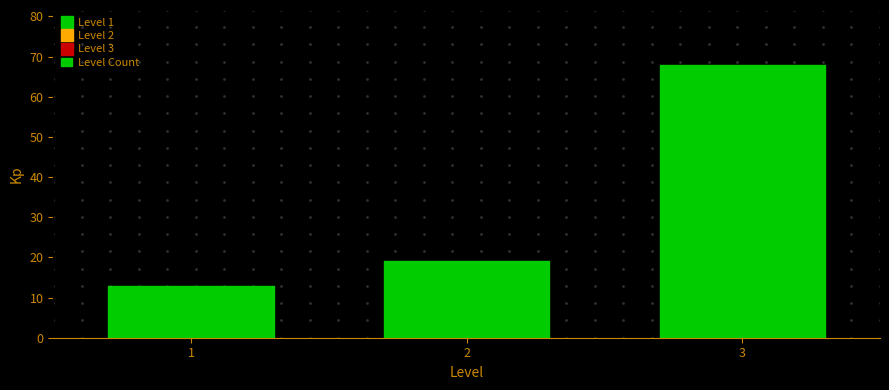

Reading left to right, extract all data points from this chart.

13	19	68